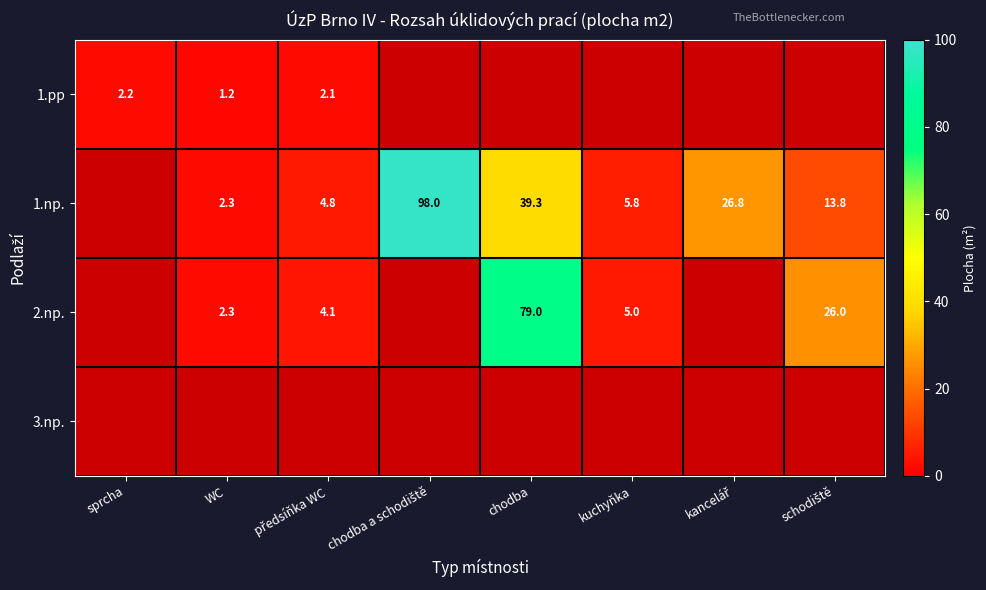

At how many categories does at least one series exceed 20?

4